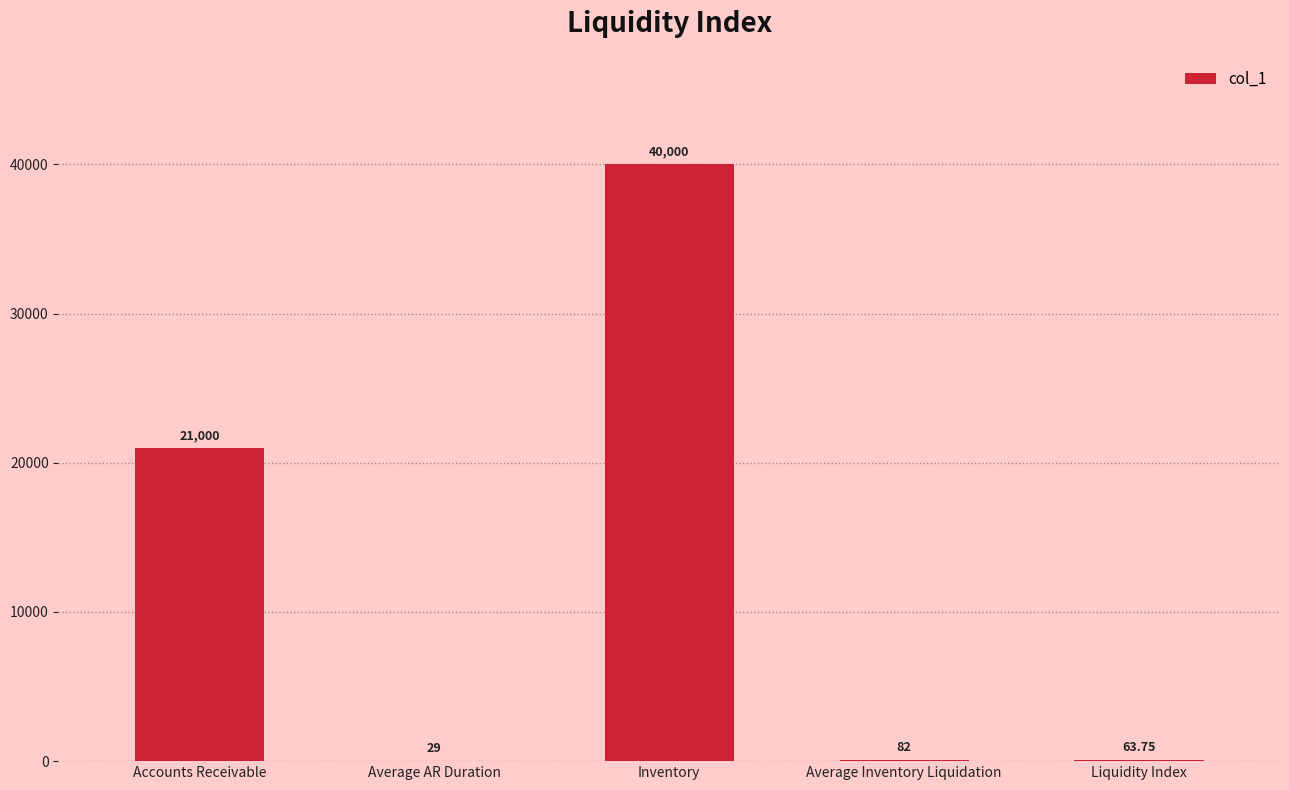

At which label does the data first exceed 82?

Accounts Receivable